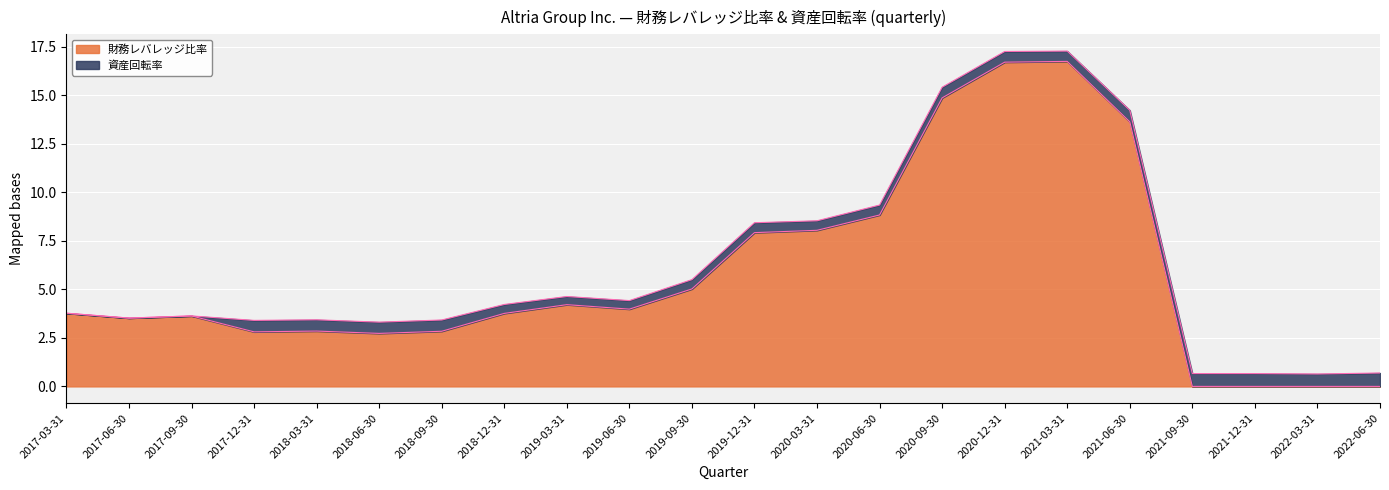

The chart shows a value of 26.4 at 2020-12-31. True or false?

False